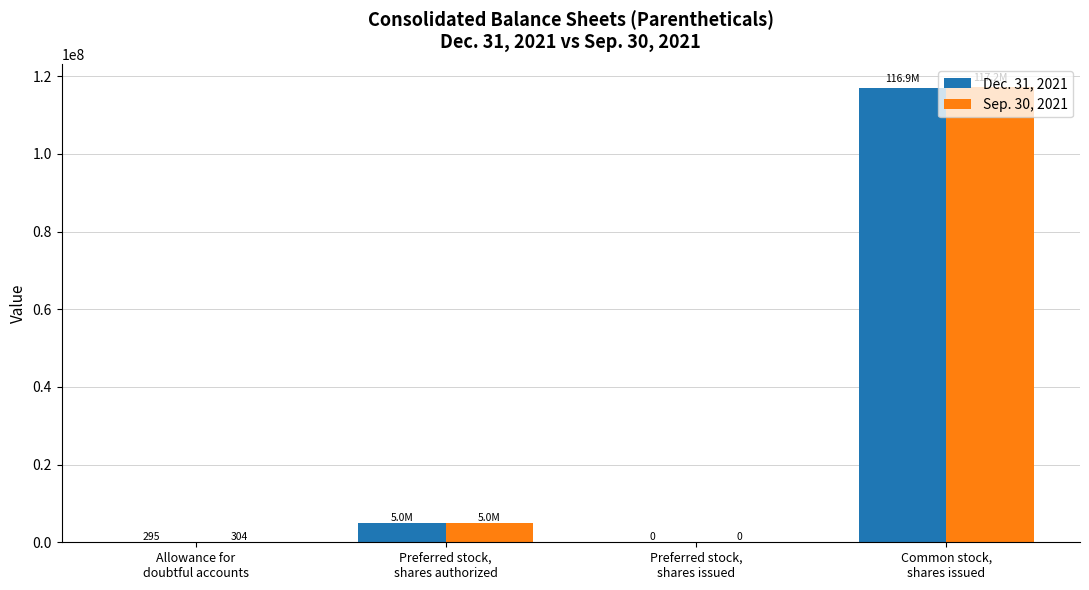

Which series has the widest spread of values?

Sep. 30, 2021